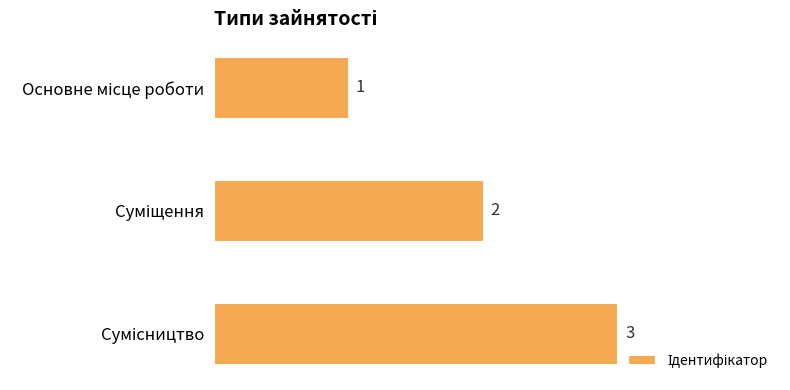

Count the values in the range 1 to 3.

3